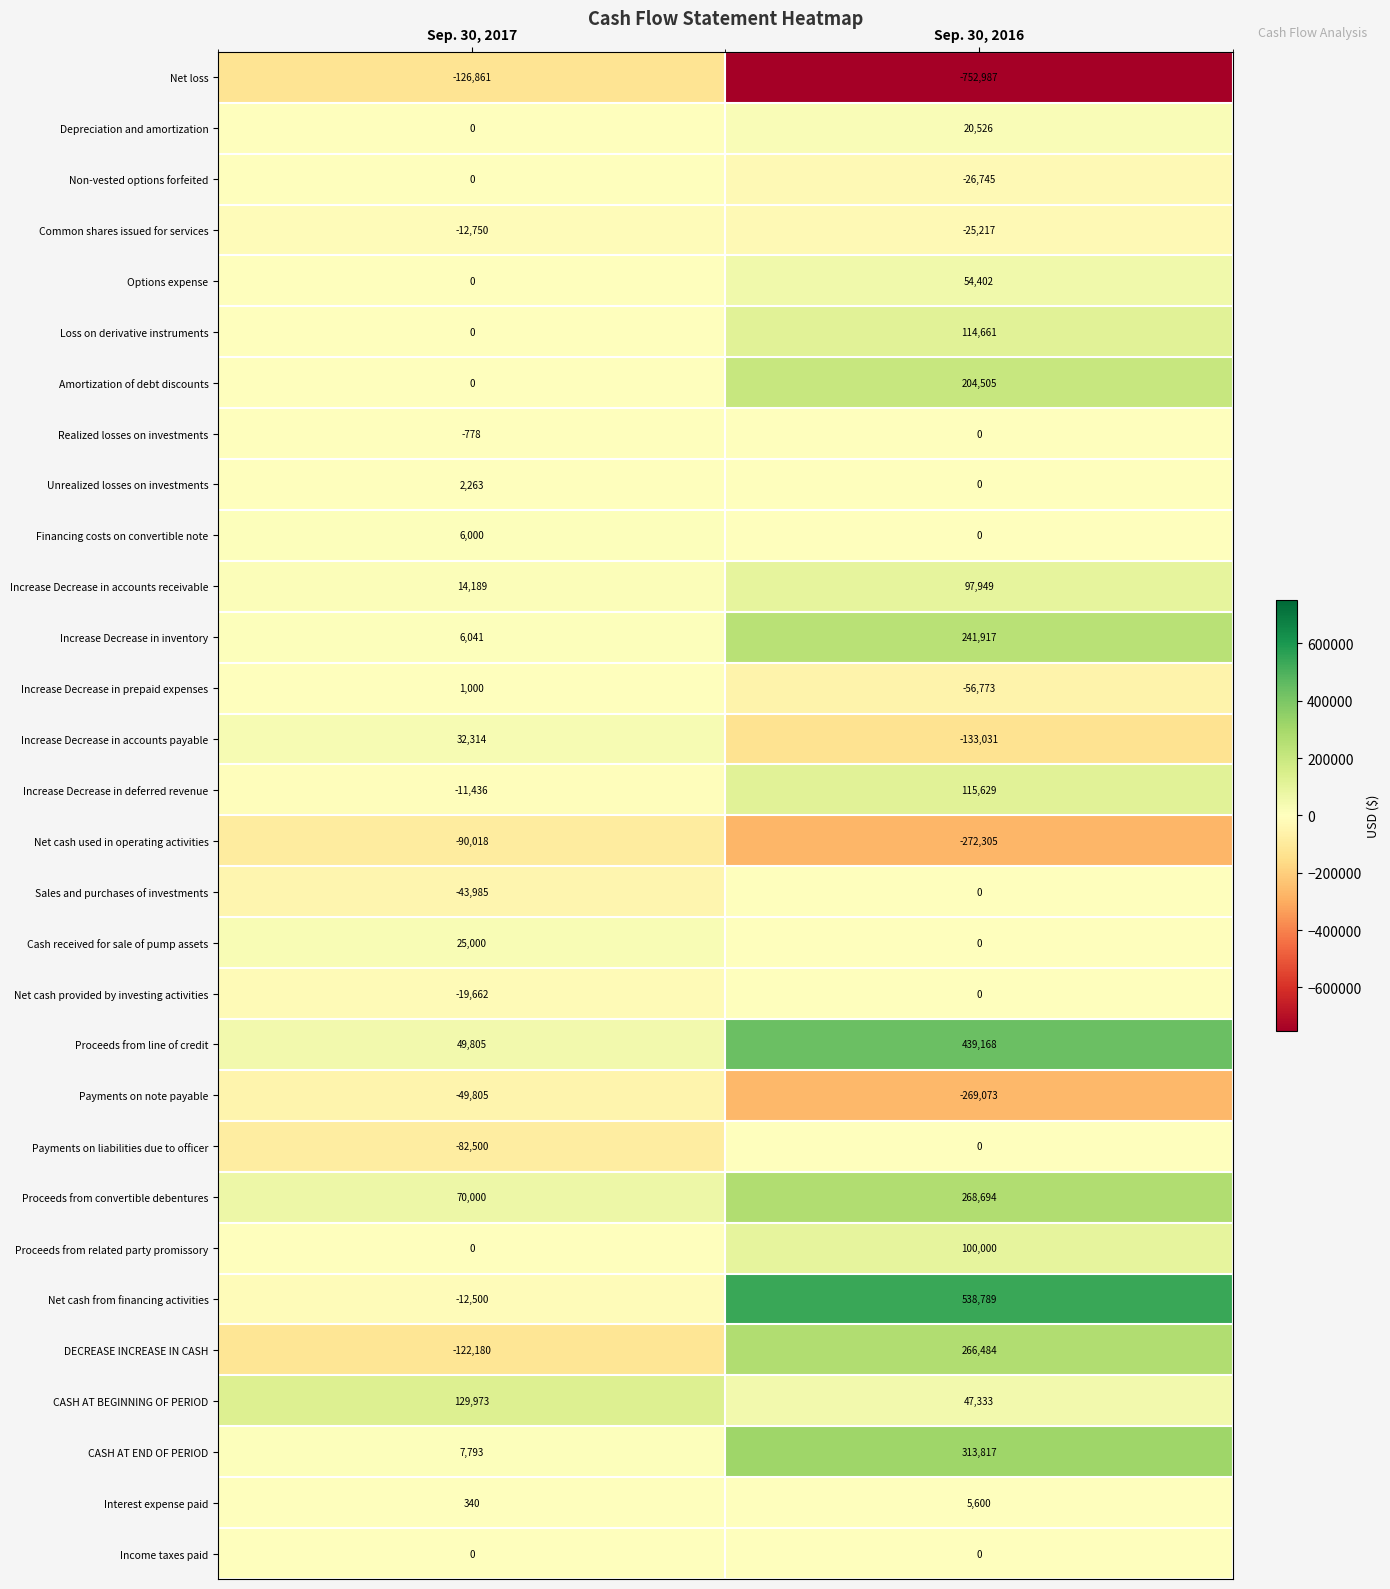

What is the greatest value displayed?

538789